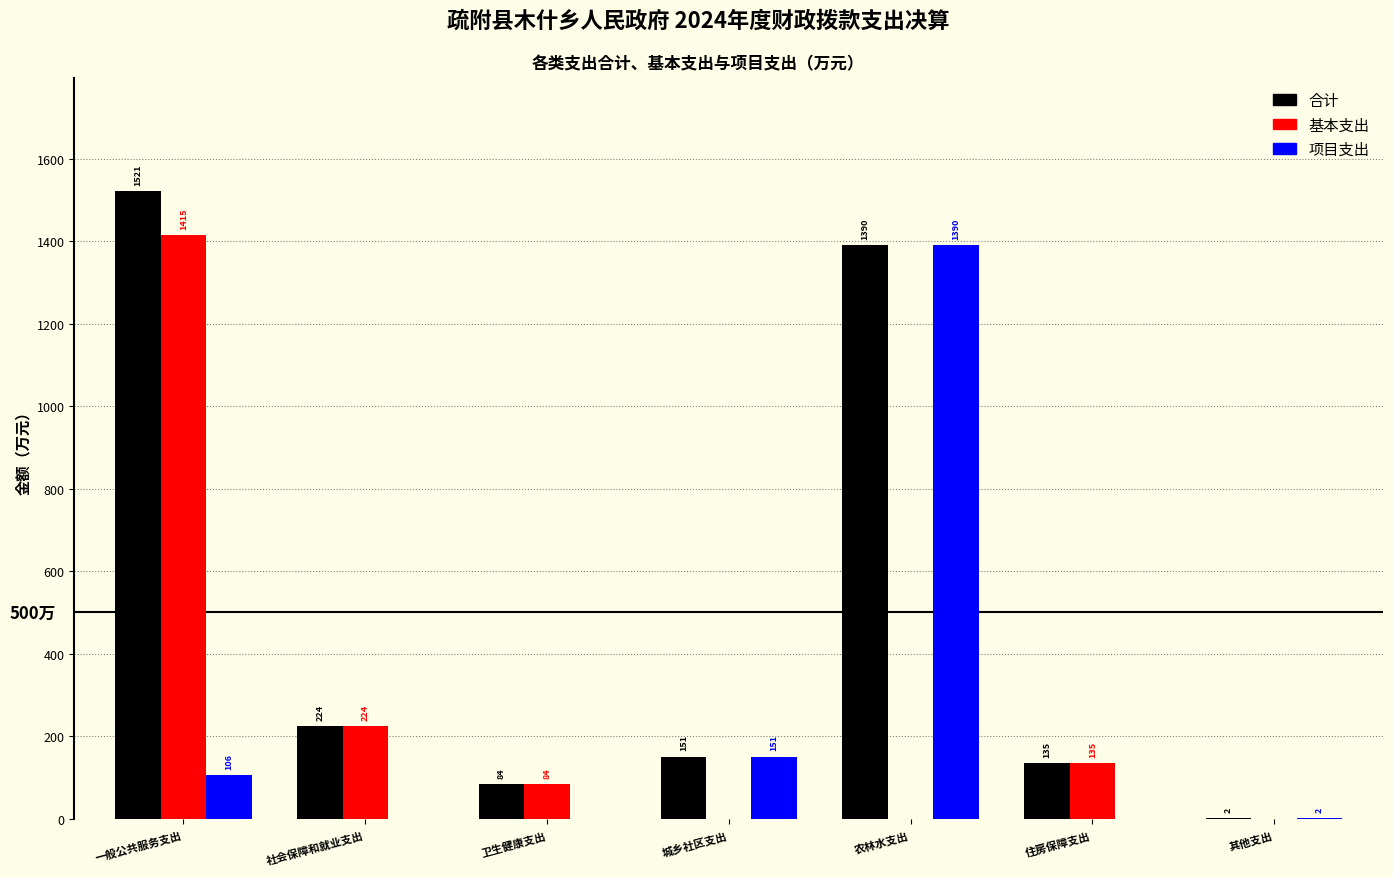

Is the value of 基本支出 at 社会保障和就业支出 greater than the value of 合计 at 卫生健康支出?

Yes